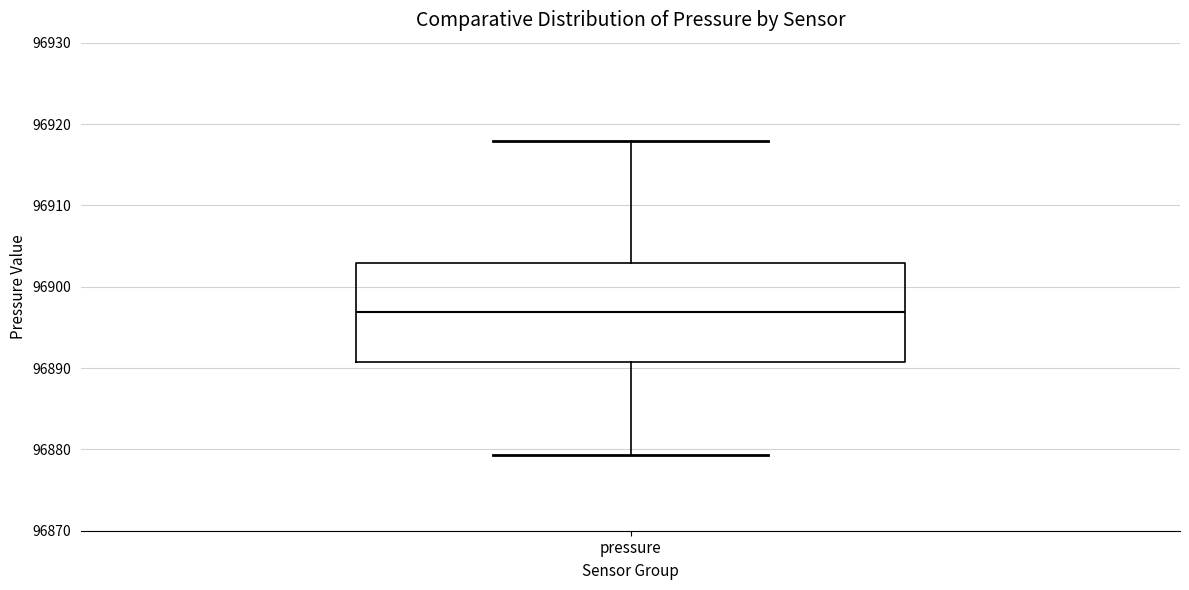

Transcribe this box plot: give where the median line is, the range the box spans, and where the two whiskers end, as read against the y-axis. The values are not printed on the chart, so give them approximately, as read against the axis.

median 96897, box 96891 to 96903, whiskers 96879 to 96918